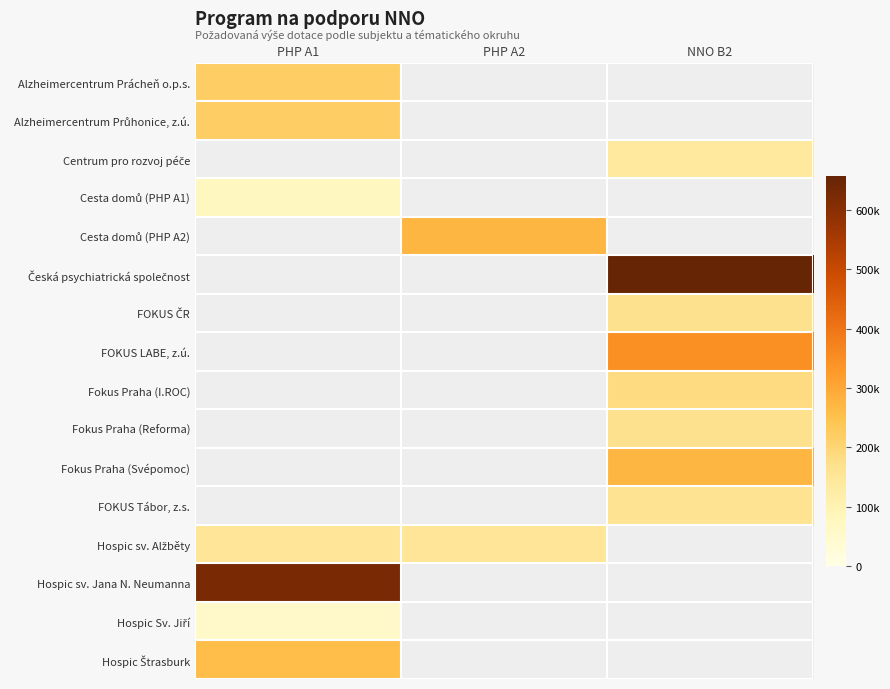

What is the difference between the highest and lowest values at PHP A1?

570789.0